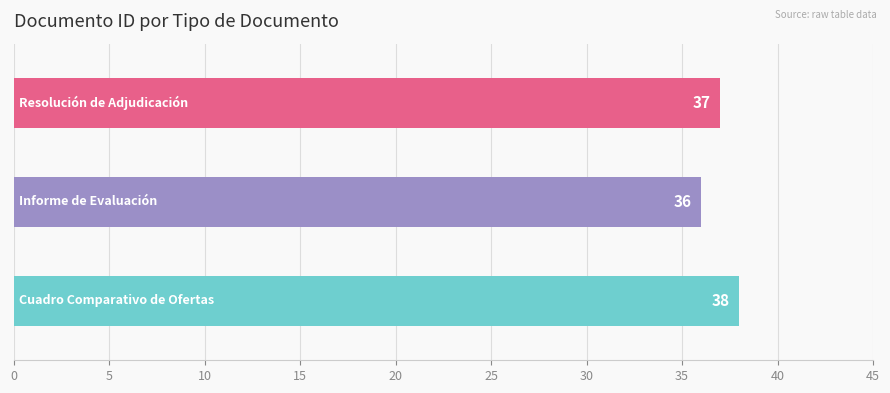

What is the minimum value shown in the chart?

36